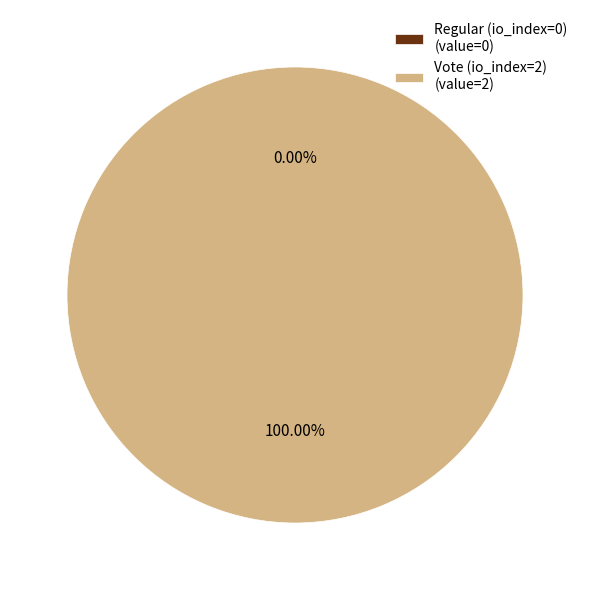

True or false: Regular (io_index=0) accounts for 0% of the total.

True